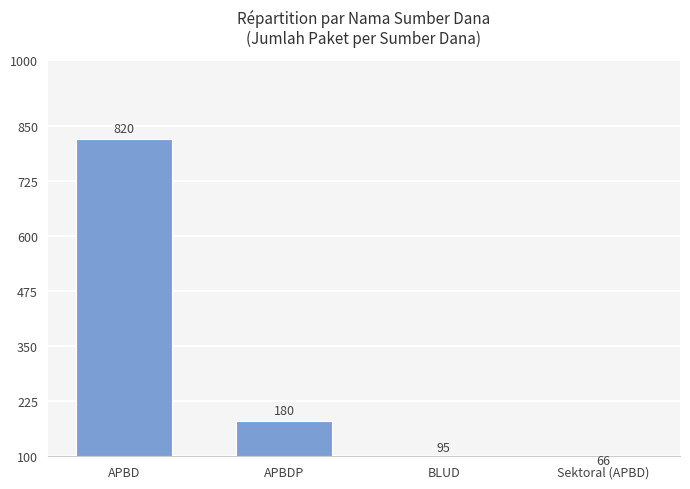

What is the maximum value shown in the chart?

820